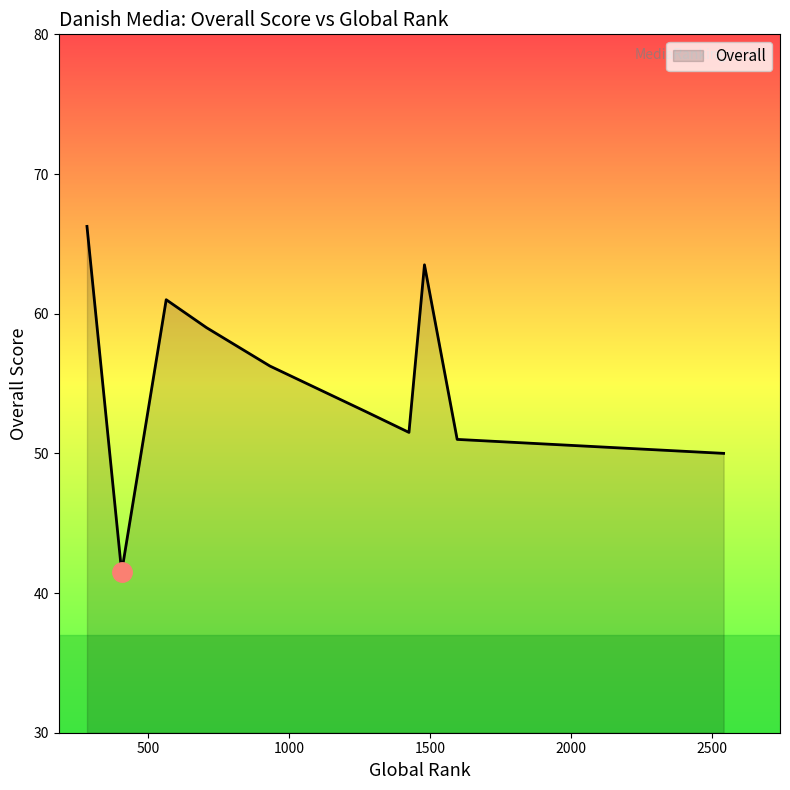

What is the smallest value displayed?

41.5